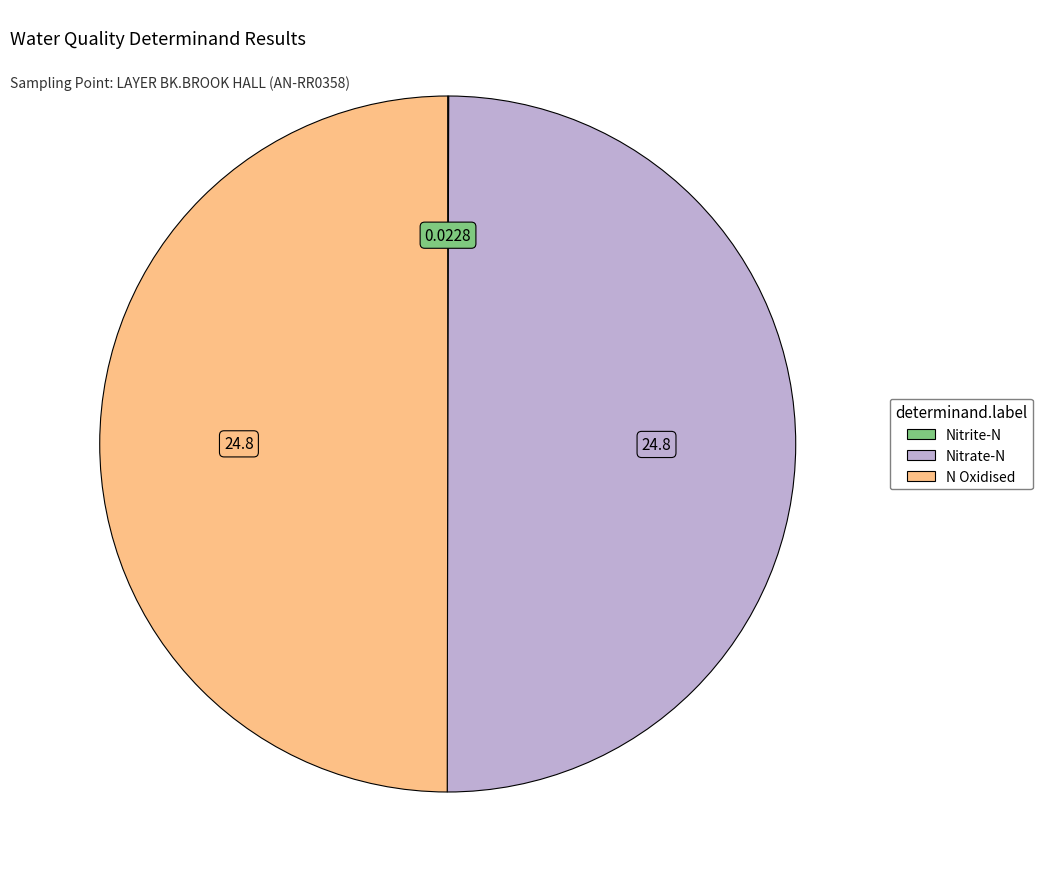

What is the ratio of the value at Nitrate-N to the value at N Oxidised?

1.0